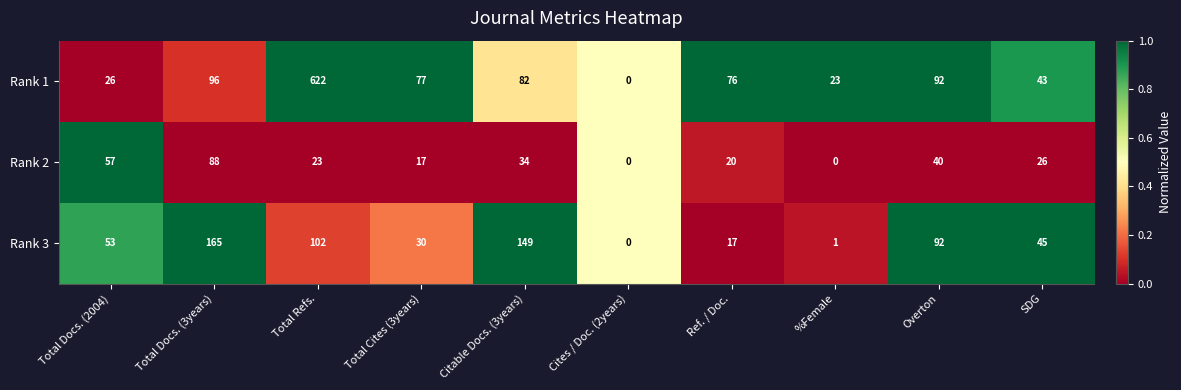

What is the difference between the second highest and minimum values in the Rank 3 series?

149